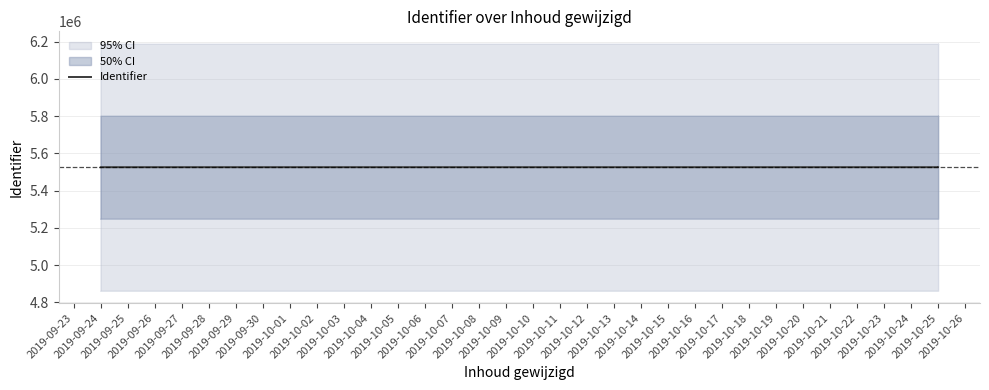

Reading right to left, list all the values displayed in this chart.

5525690	5525689	5525679	5525692	5525691